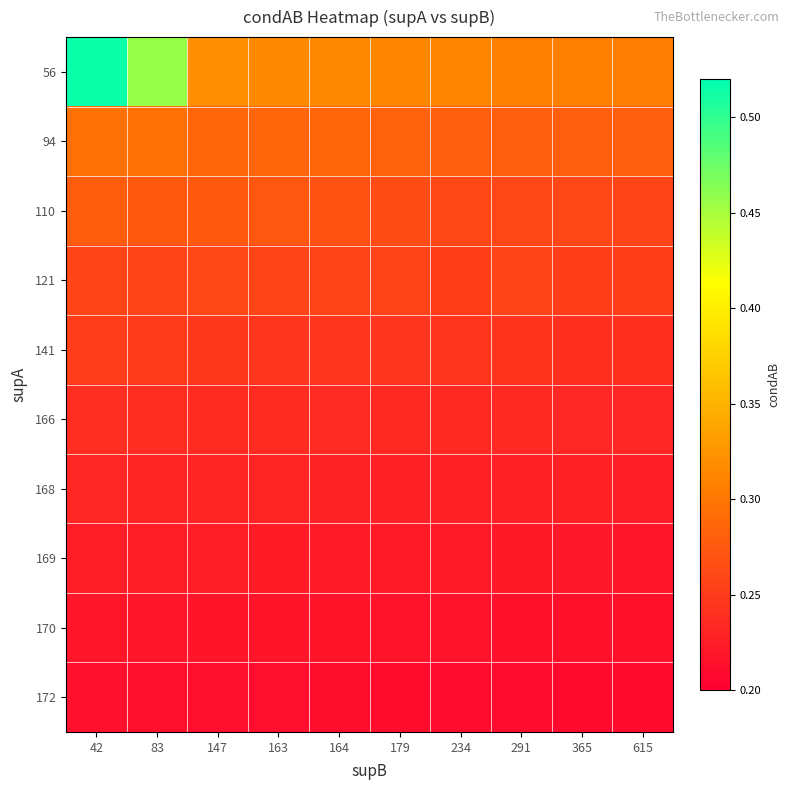

Between 83 and 163, which series saw the biggest shift?

56